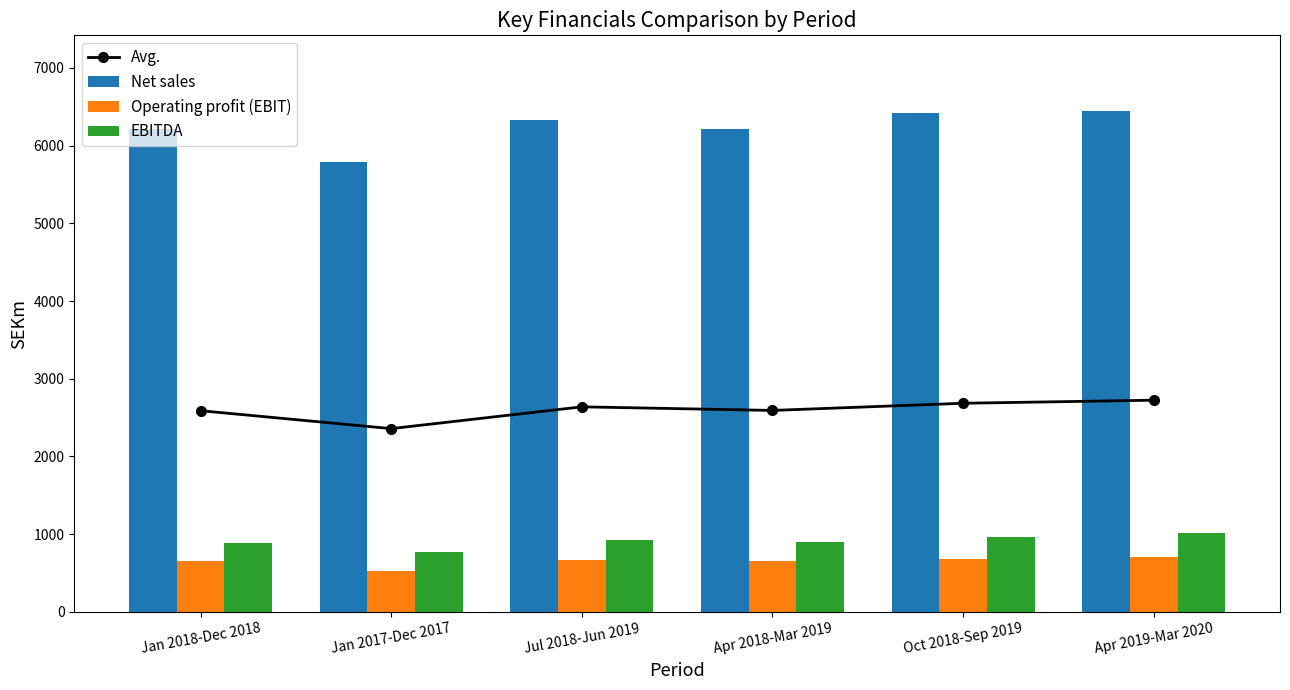

Reading left to right, what are all the values shown in this chart?

Avg.: Jan 2018-Dec 2018=2589.3	Jan 2017-Dec 2017=2358.7	Jul 2018-Jun 2019=2639.0	Apr 2018-Mar 2019=2592.7	Oct 2018-Sep 2019=2685.0	Apr 2019-Mar 2020=2724.3
Net sales: Jan 2018-Dec 2018=6218.0	Jan 2017-Dec 2017=5784.0	Jul 2018-Jun 2019=6326.0	Apr 2018-Mar 2019=6215.0	Oct 2018-Sep 2019=6417.0	Apr 2019-Mar 2020=6452.0
Operating profit (EBIT): Jan 2018-Dec 2018=660.0	Jan 2017-Dec 2017=527.0	Jul 2018-Jun 2019=662.0	Apr 2018-Mar 2019=658.0	Oct 2018-Sep 2019=677.0	Apr 2019-Mar 2020=712.0
EBITDA: Jan 2018-Dec 2018=890.0	Jan 2017-Dec 2017=765.0	Jul 2018-Jun 2019=929.0	Apr 2018-Mar 2019=905.0	Oct 2018-Sep 2019=961.0	Apr 2019-Mar 2020=1009.0